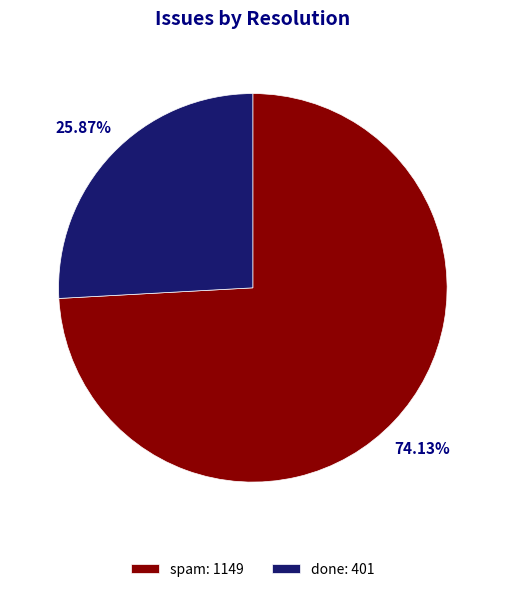

Which has a higher value, done: 401 or spam: 1149?

spam: 1149